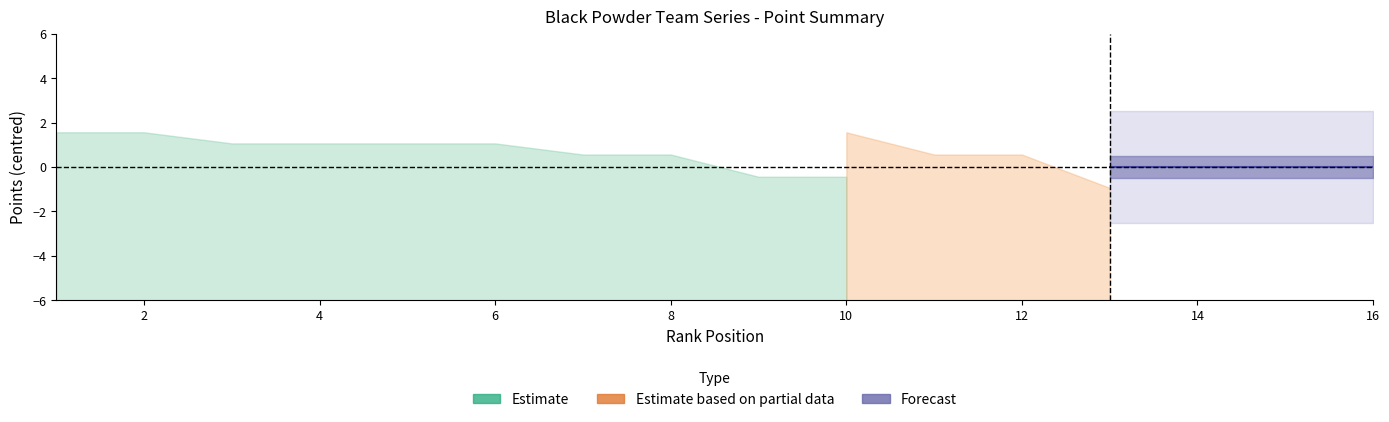

At which category does the chart reach its minimum across all series?

15